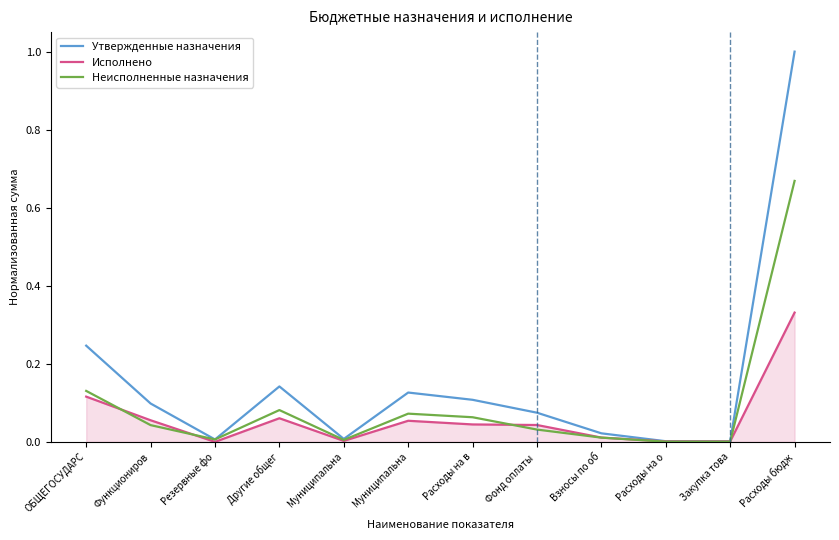

What is the difference between the maximum and minimum values in the Исполнено series?

0.3